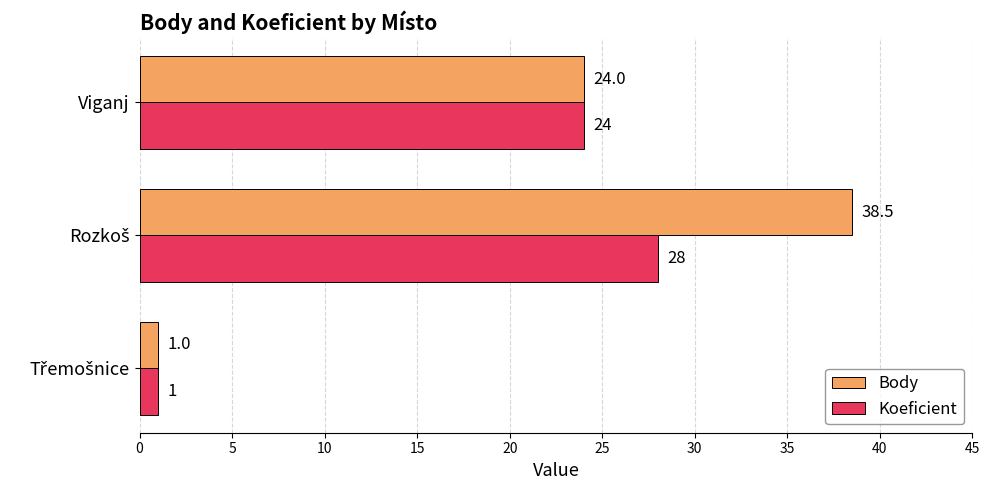

Rank the series by their maximum value, from lowest to highest.

Koeficient, Body